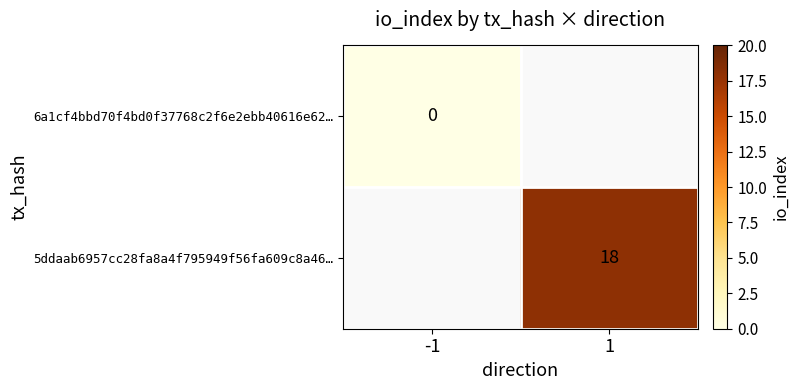

At which category does the chart reach its peak across all series?

1